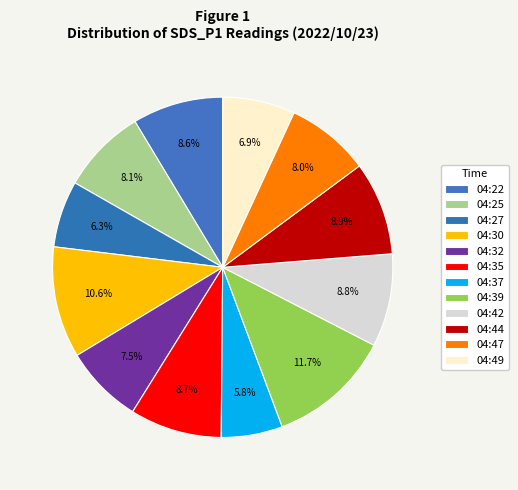

How many segments does this pie chart have?

12